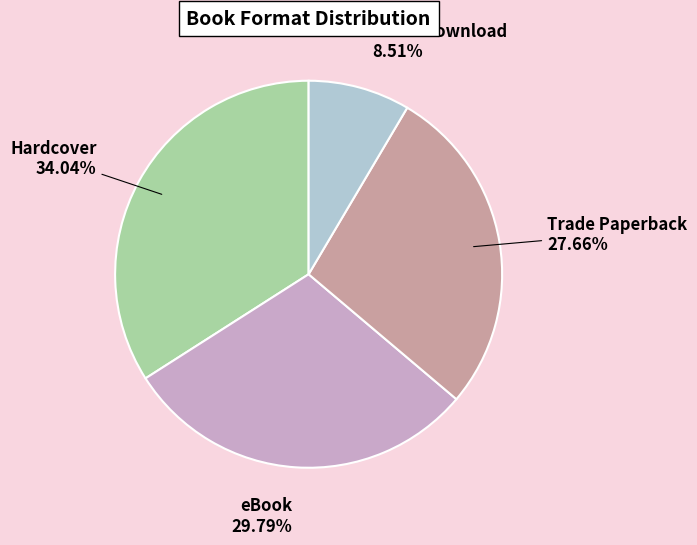

What is the ratio of the value at Hardcover to the value at eBook?

1.1